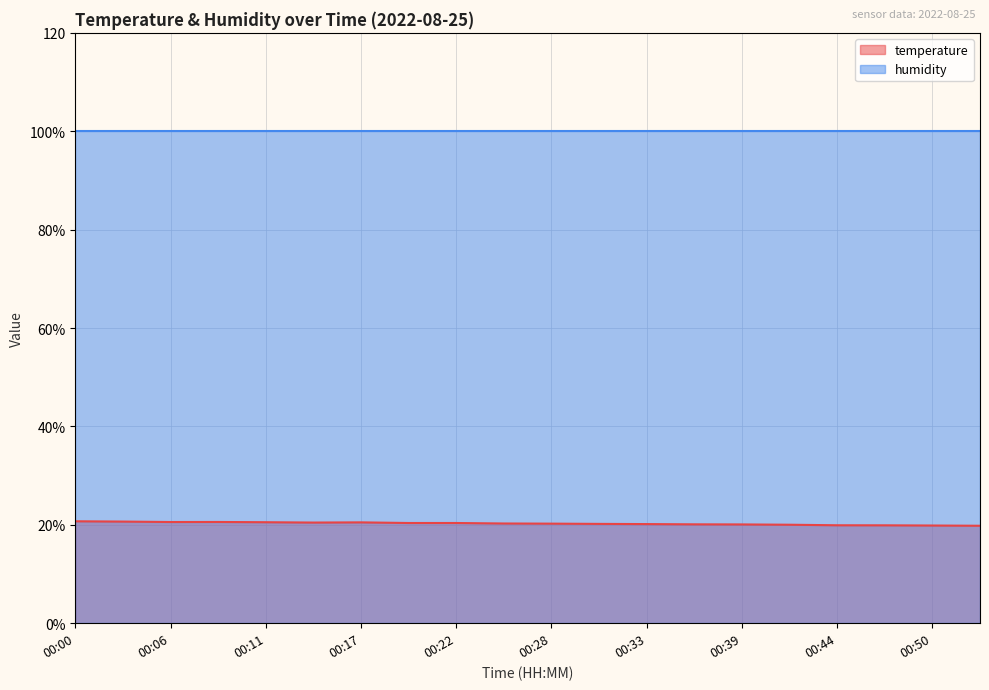

Does the chart have visible grid lines?

Yes